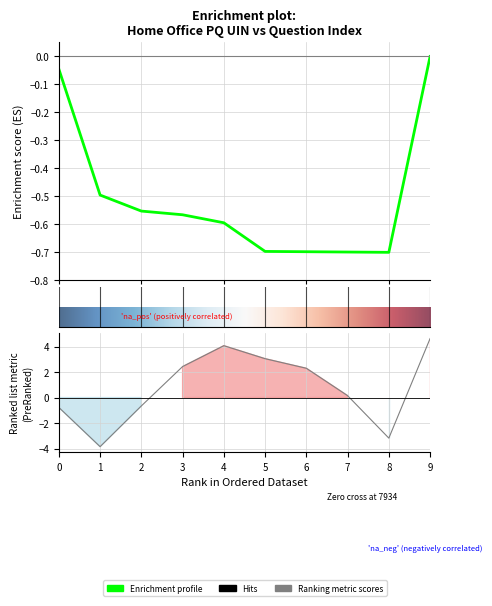

How many values are below 0?

9